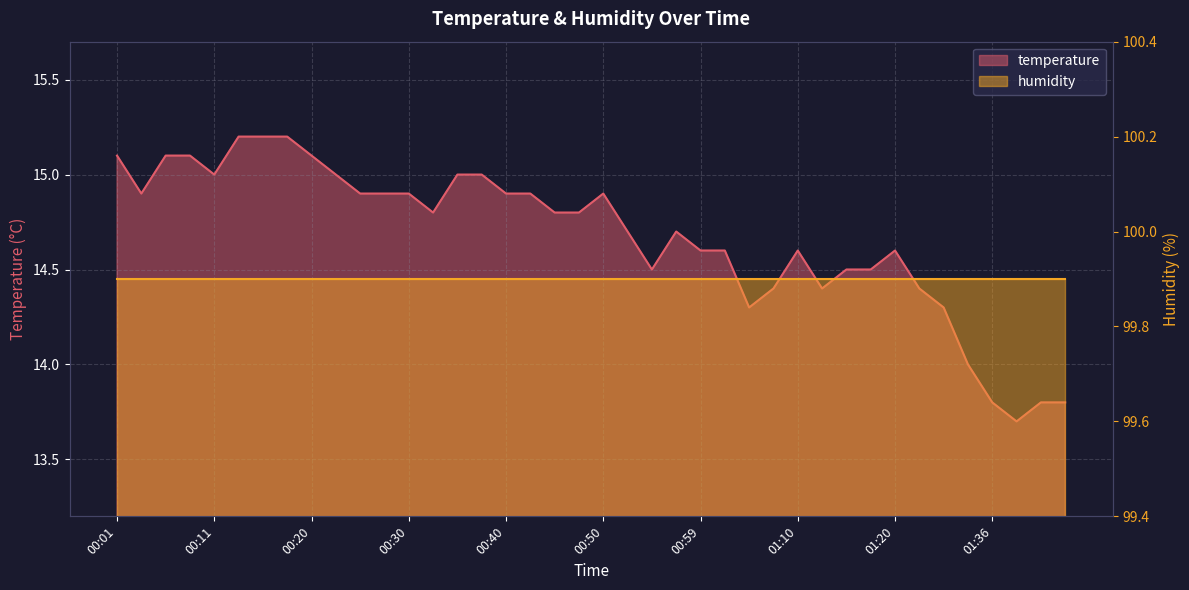

List the labels in order of value, smallest first.

01:38, 01:36, 01:41, 01:43, 01:33, 01:04, 01:25, 01:07, 01:13, 01:22, 00:54, 01:15, 01:18, 00:59, 01:02, 01:10, 01:20, 00:52, 00:57, 00:33, 00:45, 00:47, 00:03, 00:25, 00:28, 00:30, 00:40, 00:42, 00:50, 00:11, 00:23, 00:35, 00:37, 00:01, 00:06, 00:08, 00:20, 00:13, 00:16, 00:18